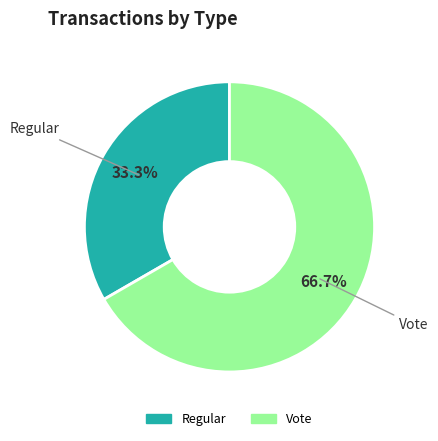

Which category accounts for the majority?

Vote